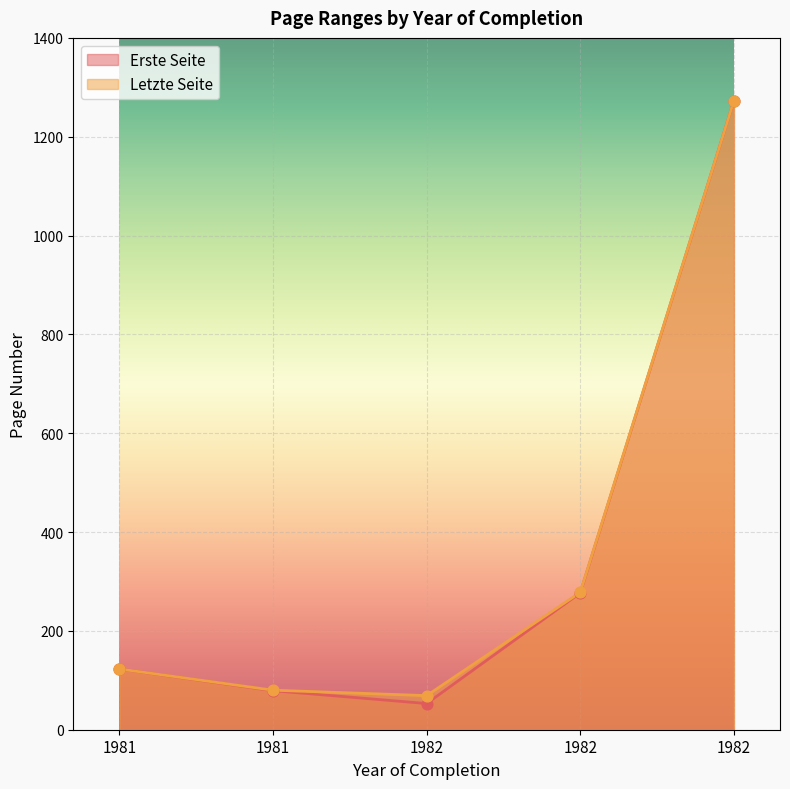

Which series reaches the minimum Y coordinate?

Erste Seite